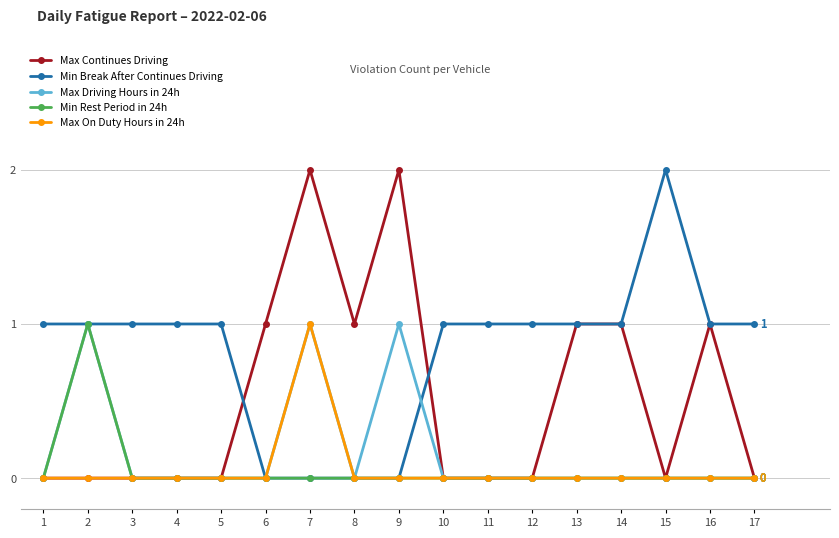

What are all the series names shown in the legend?

Max Continues Driving, Min Break After Continues Driving, Max Driving Hours in 24h, Min Rest Period in 24h, Max On Duty Hours in 24h